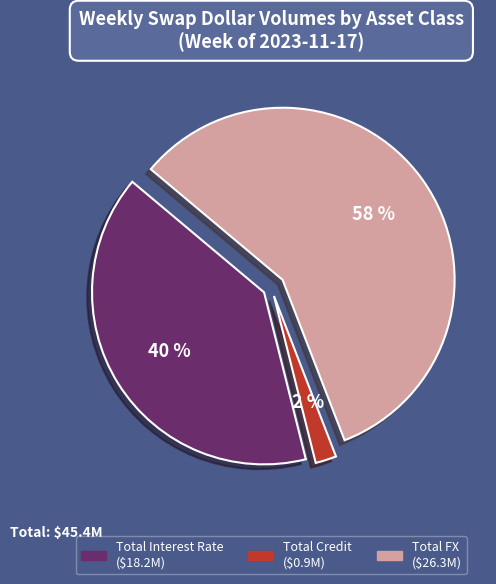

Rank the categories by value from lowest to highest.

Total Credit, Total Interest Rate, Total FX